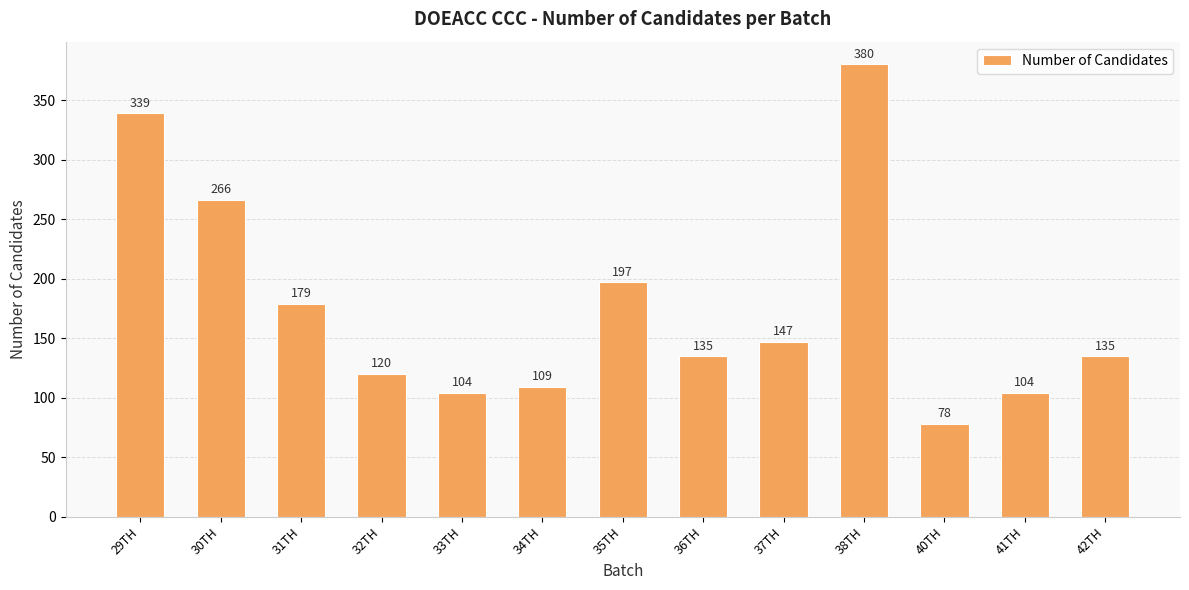

What is the difference between the second highest and minimum values?

261